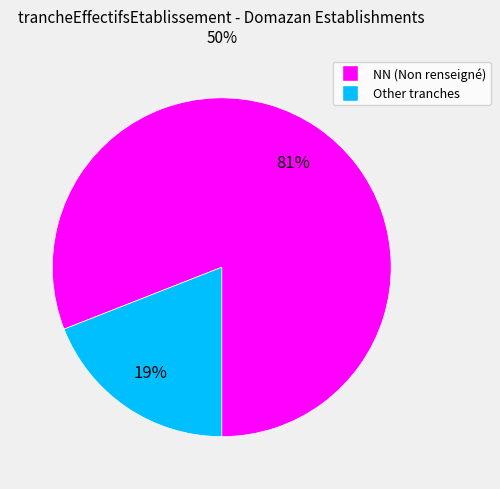

Is there any slice that represents more than half of the pie?

Yes